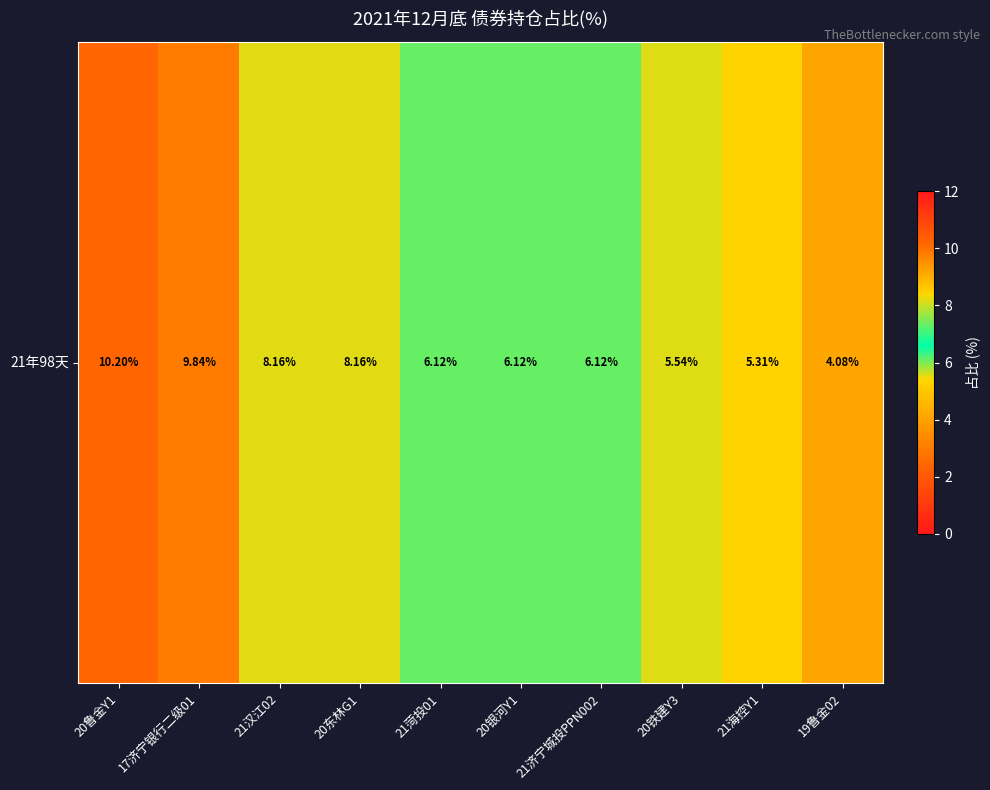

The chart shows a value of 10.9 at 20东林G1. True or false?

False